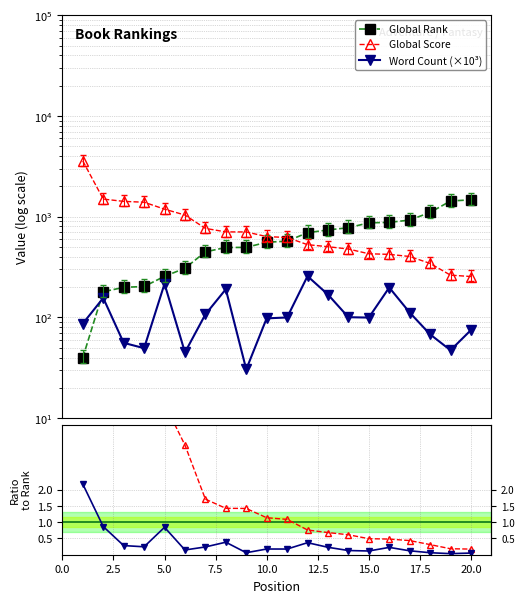

What is the total value across all series at 15.0?

1323.2